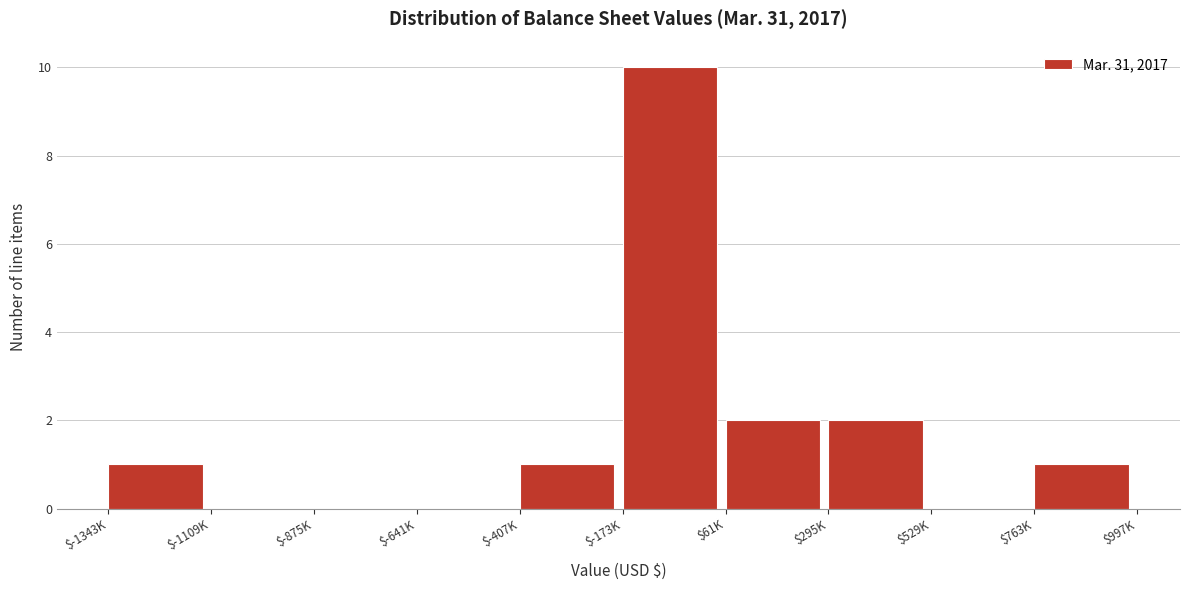

True or false: the data shows 0 at $-1109K.

True